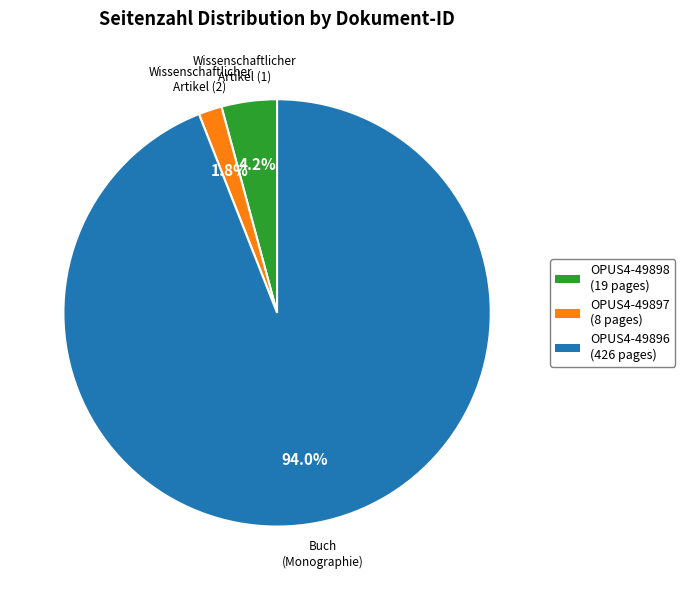

To the nearest percent, what portion does OPUS4-49897 represent?

2%